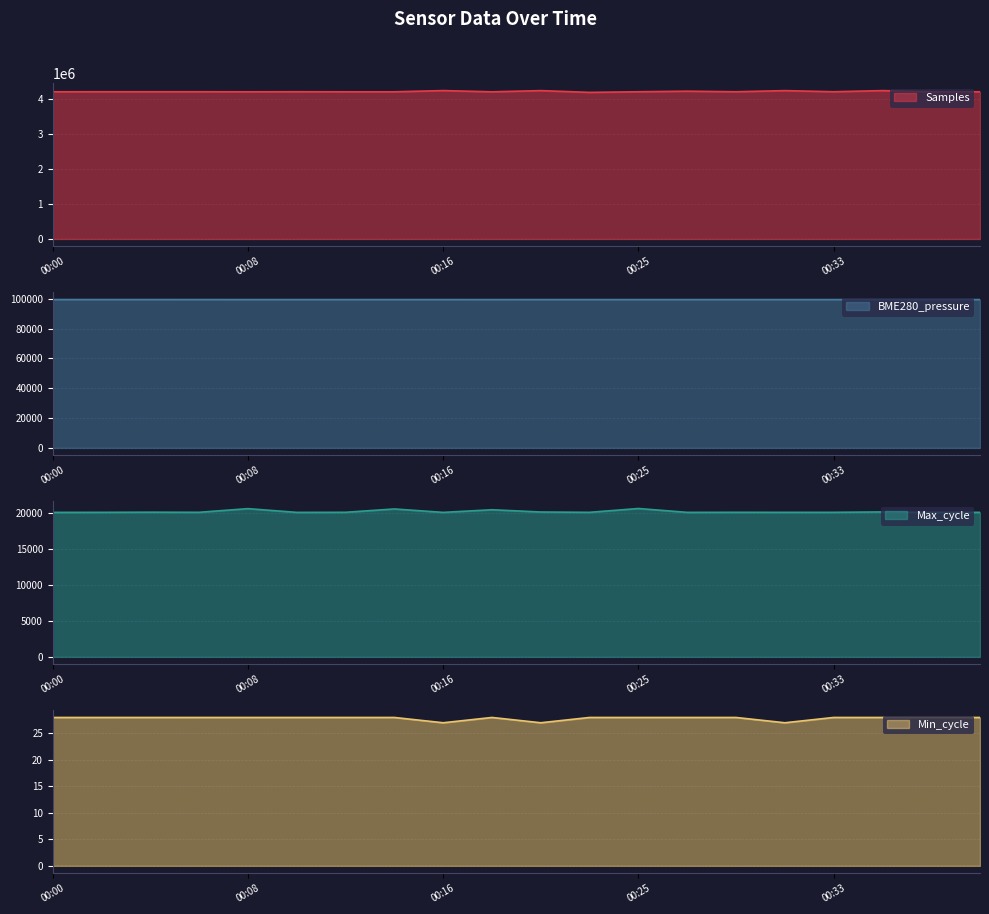

Which label corresponds to the smallest value in the chart?

00:16